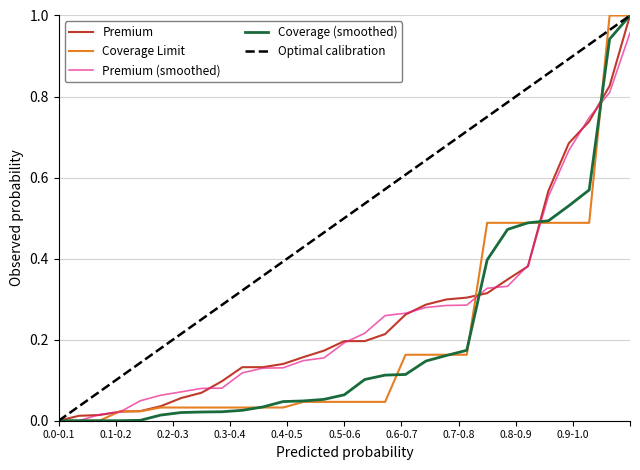

What are all the series names shown in the legend?

Premium, Coverage Limit, Premium (smoothed), Coverage (smoothed), Optimal calibration